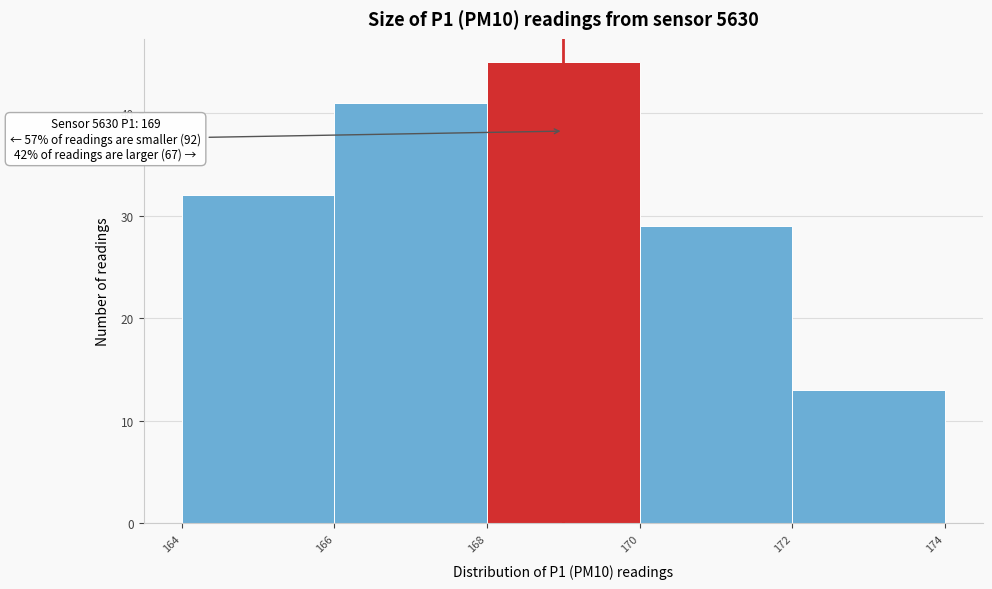

Over which range of the x-axis is the bar tallest?

168 to 170